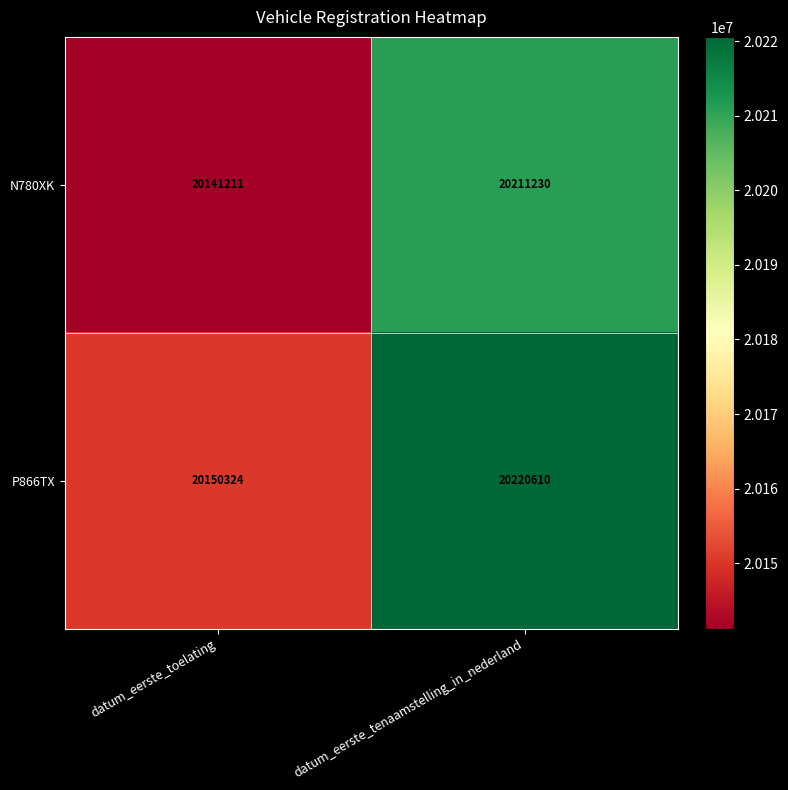

True or false: P866TX has a value of 20150324 at datum_eerste_toelating.

True